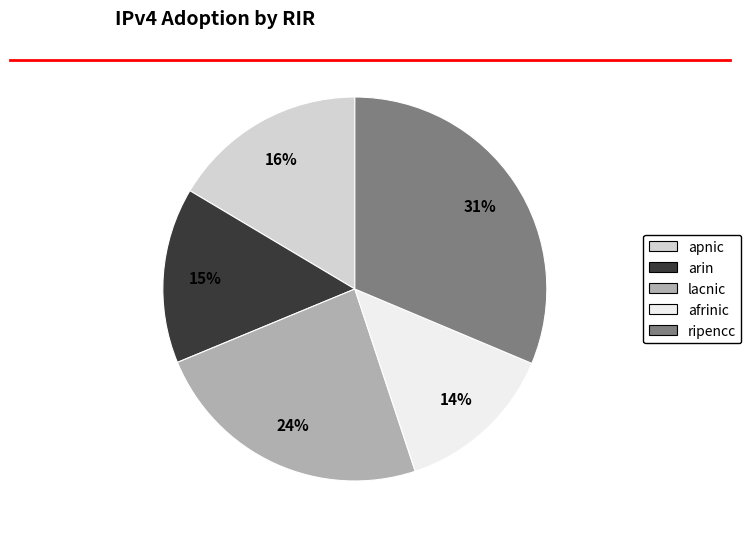

Is arin the majority of the pie?

No